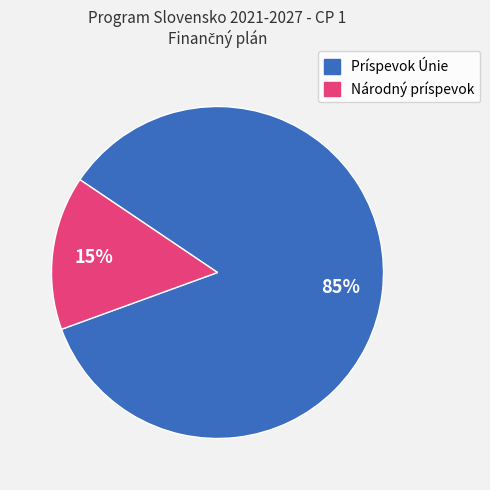

Do Príspevok Únie and Národný príspevok together represent more than half of the pie?

Yes